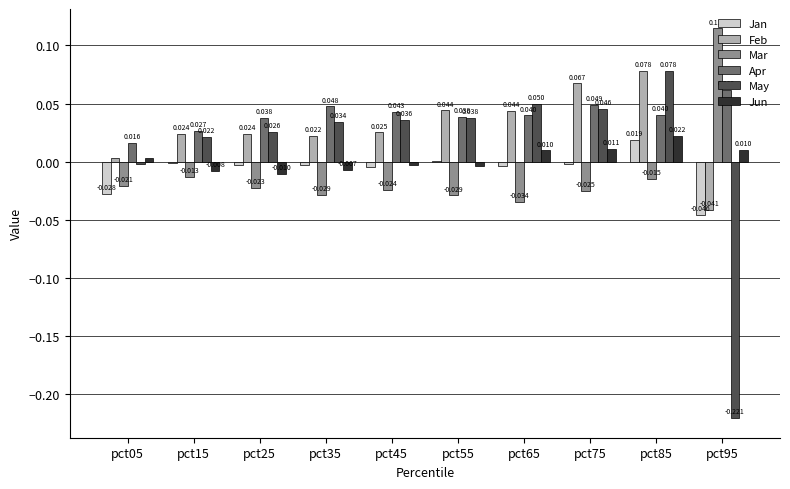

At which label is Apr closest to 0?

pct05